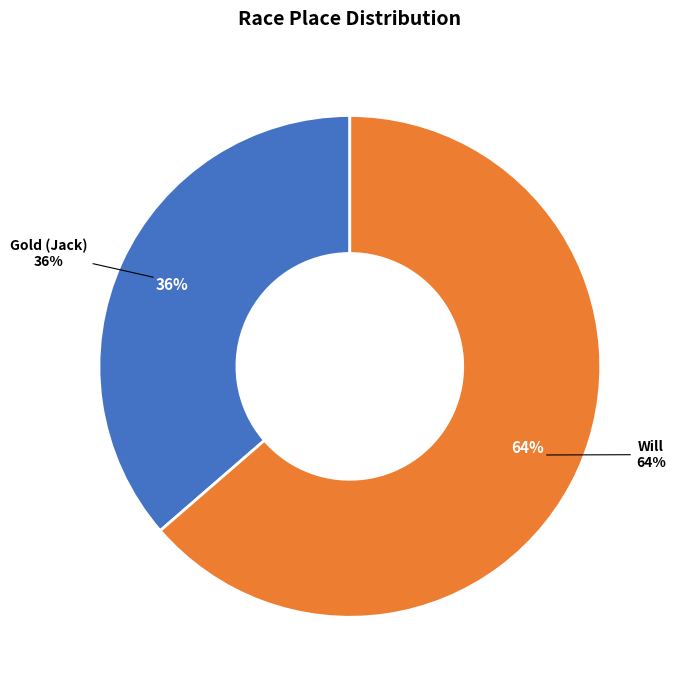

Count the number of slices in the pie.

2